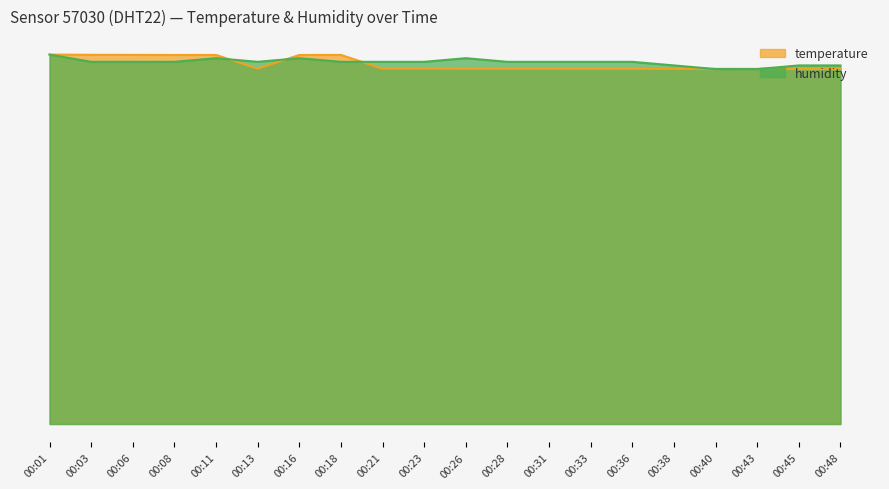

What is the value of the temperature point at the 1st from the left?

666.3